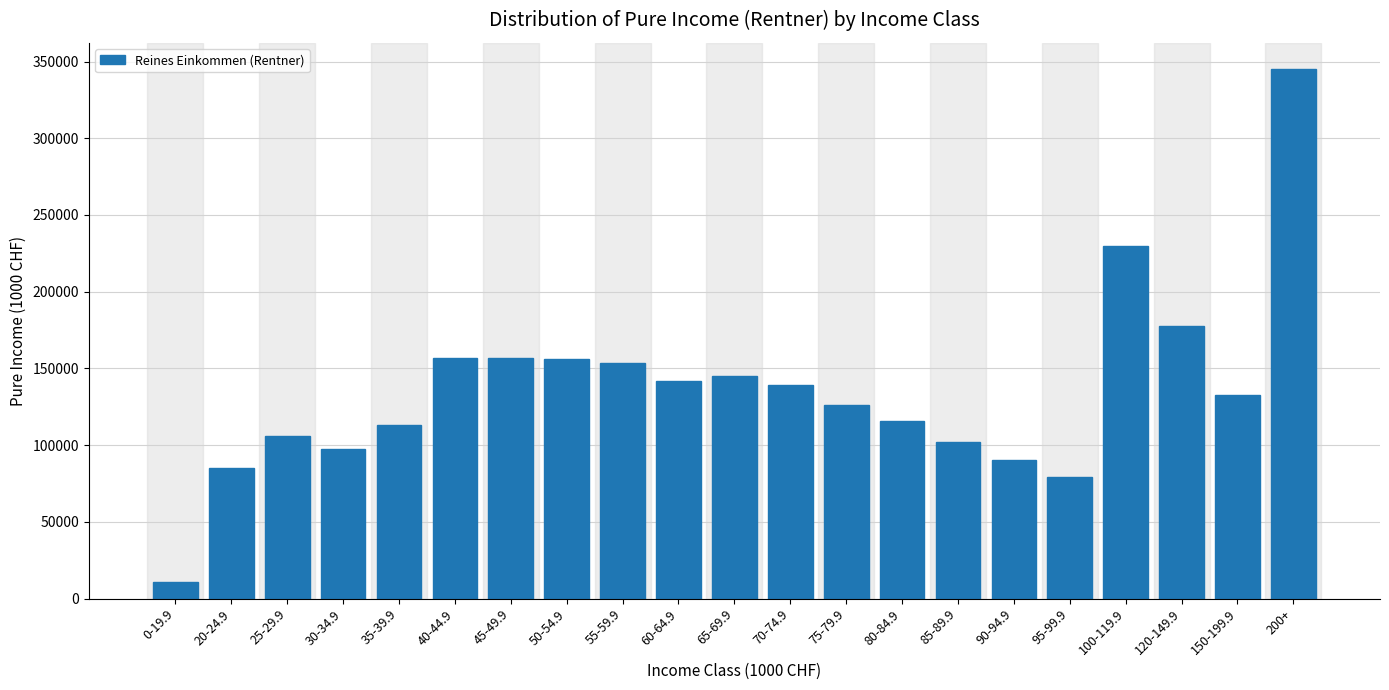

What is the change in value from 85-89.9 to 150-199.9?

+30573.5